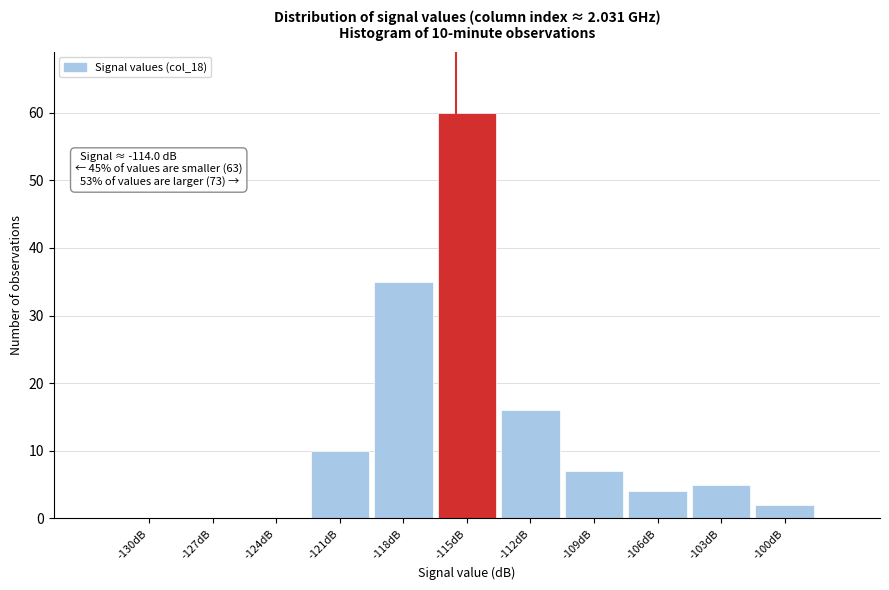

Reading left to right, what are all the values shown in this chart?

-130dB=0	-127dB=0	-124dB=0	-121dB=10	-118dB=35	-115dB=60	-112dB=16	-109dB=7	-106dB=4	-103dB=5	-100dB=2